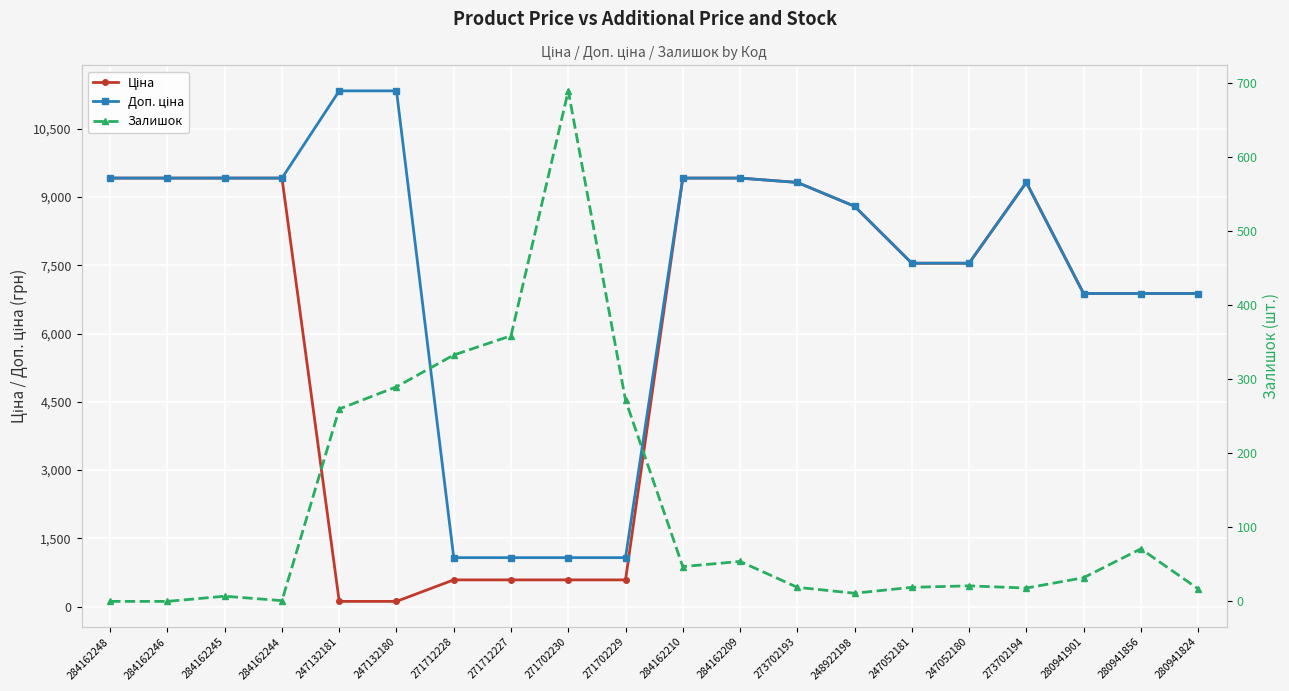

What is the total value across all series at 284162210?

18880.7